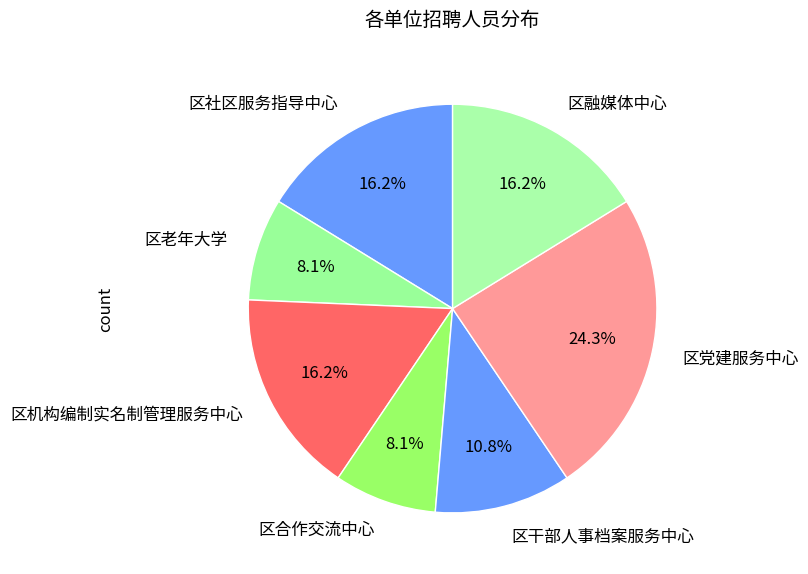

Which has a higher value, 区社区服务指导中心 or 区合作交流中心?

区社区服务指导中心